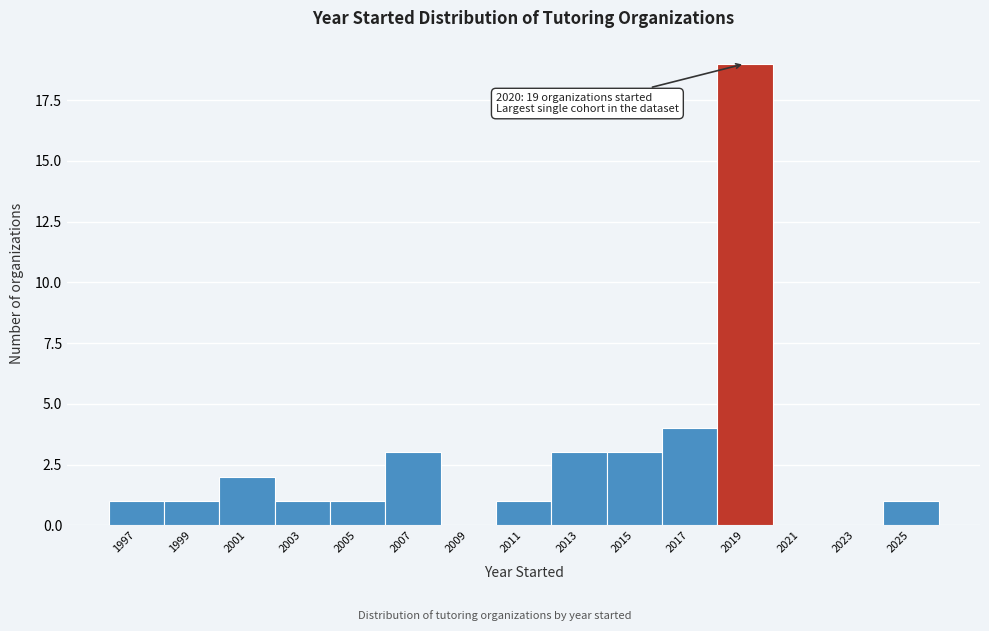

Reading right to left, extract all data points from this chart.

2025=1	2023=0	2021=0	2019=19	2017=4	2015=3	2013=3	2011=1	2009=0	2007=3	2005=1	2003=1	2001=2	1999=1	1997=1